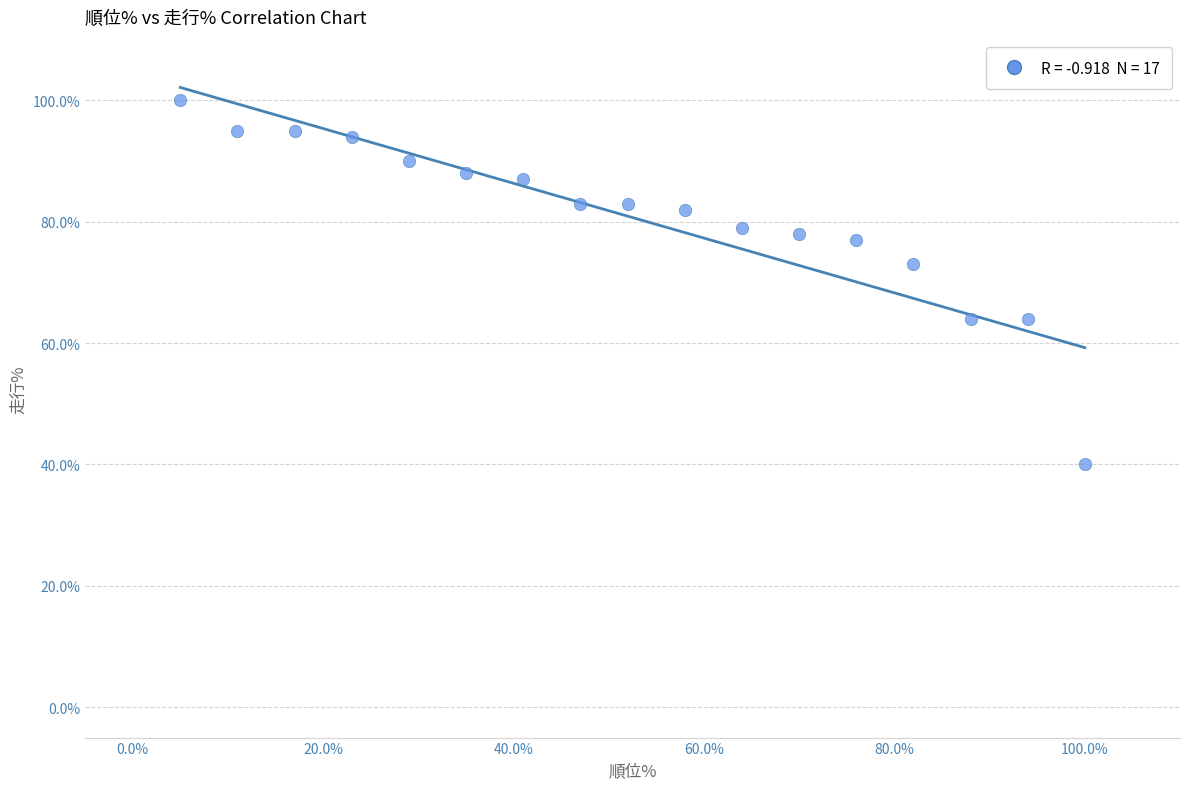

What Y value in the scatter plot is closest to 70?

73